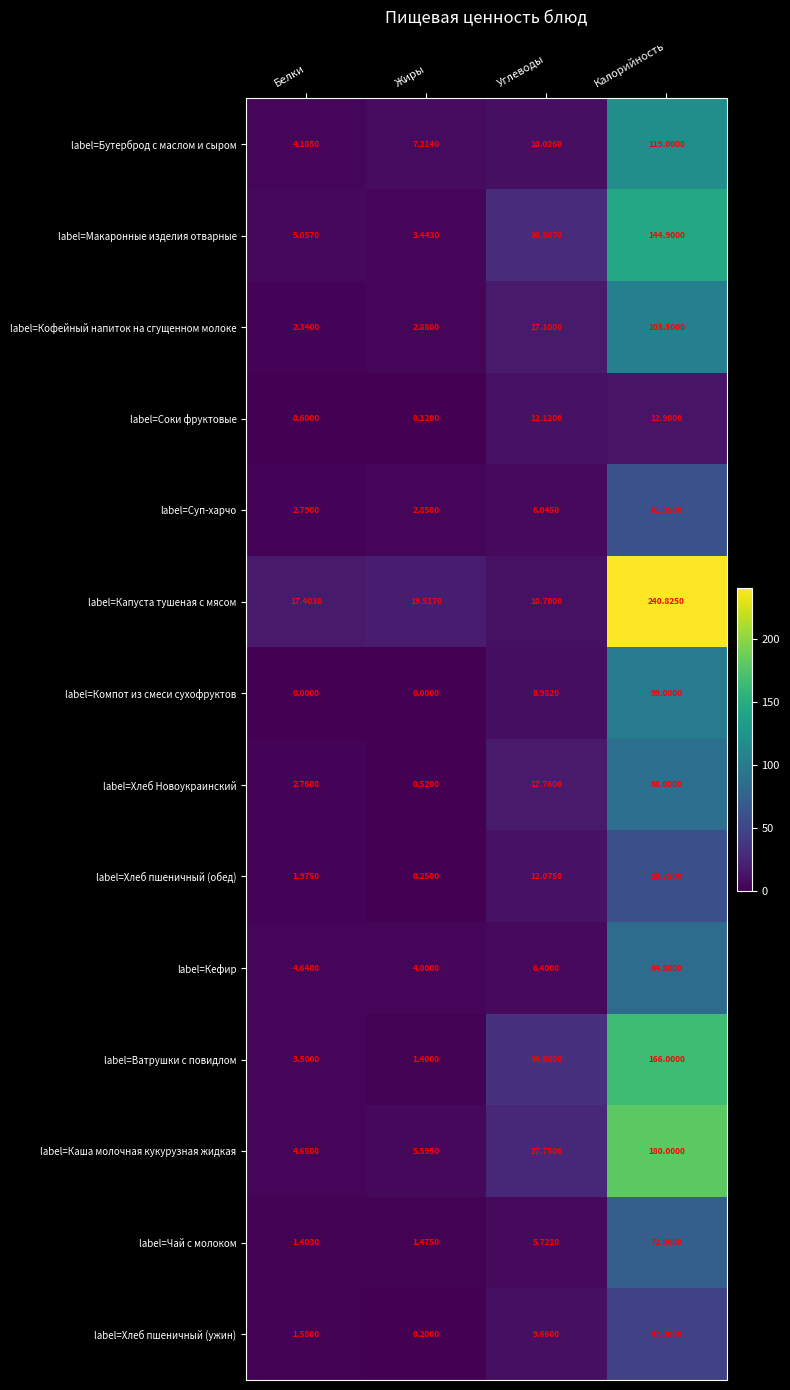

At which category is the sum across all series the highest?

Калорийность